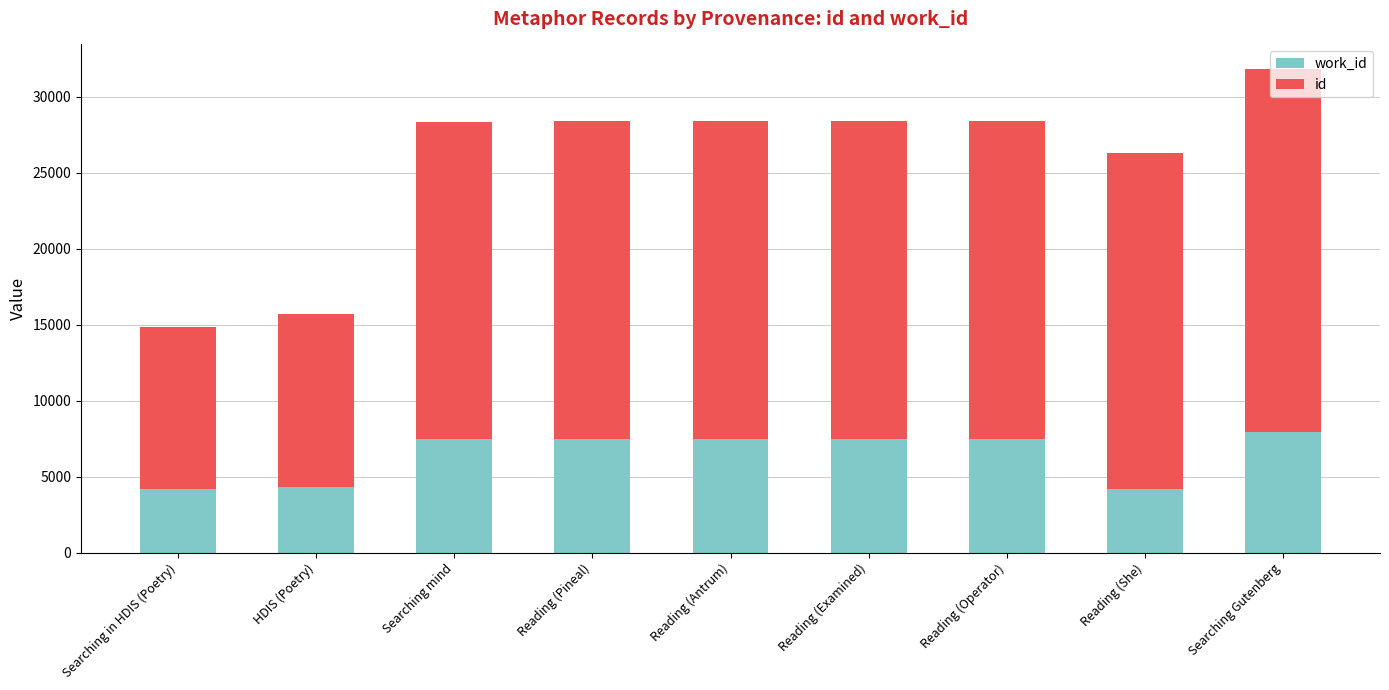

What is the total value across all series at Searching Gutenberg?

31835